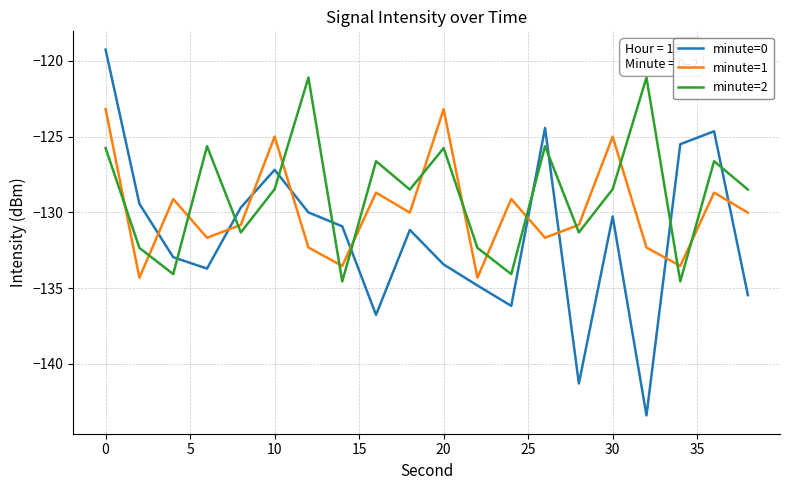

Which series has the largest range (max minus min)?

minute=0